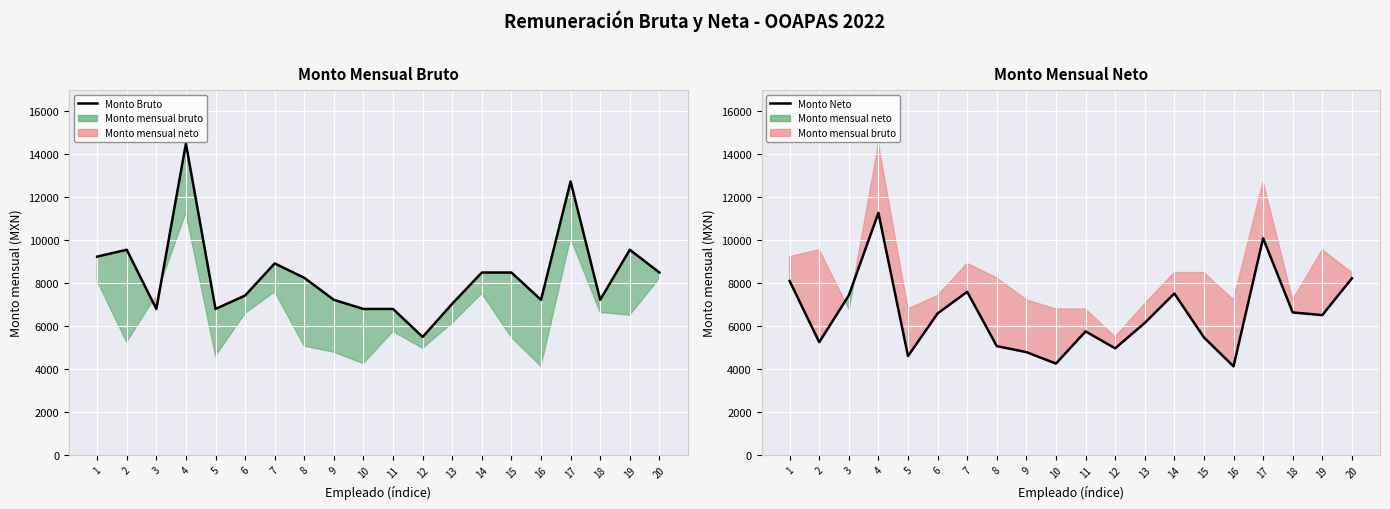

At which category does Monto Bruto reach its first local valley?

3